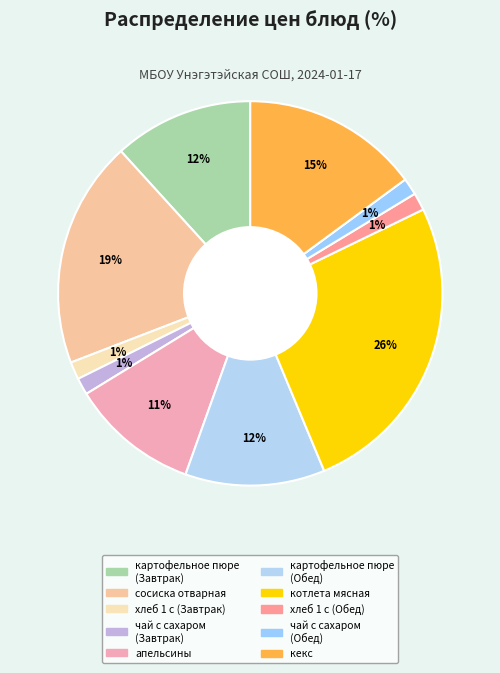

Count the number of slices in the pie.

10